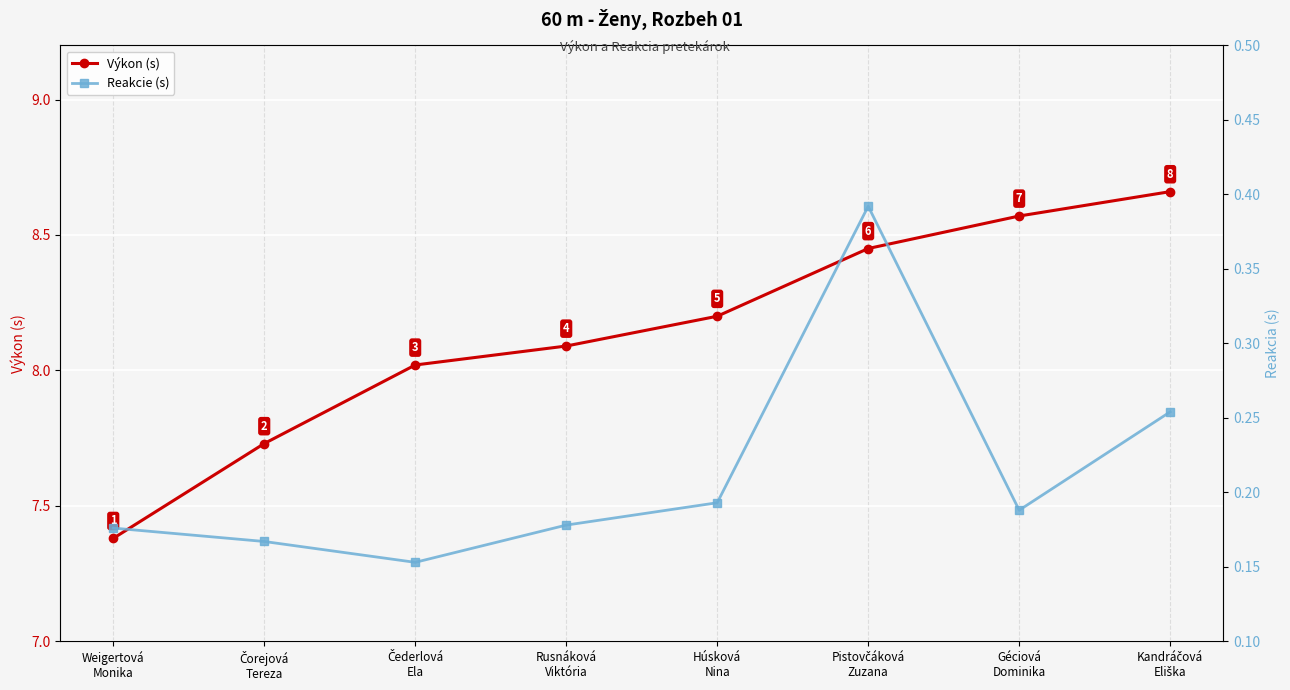

What is the value of the Výkon (s) point at the 5th from the left?

8.2